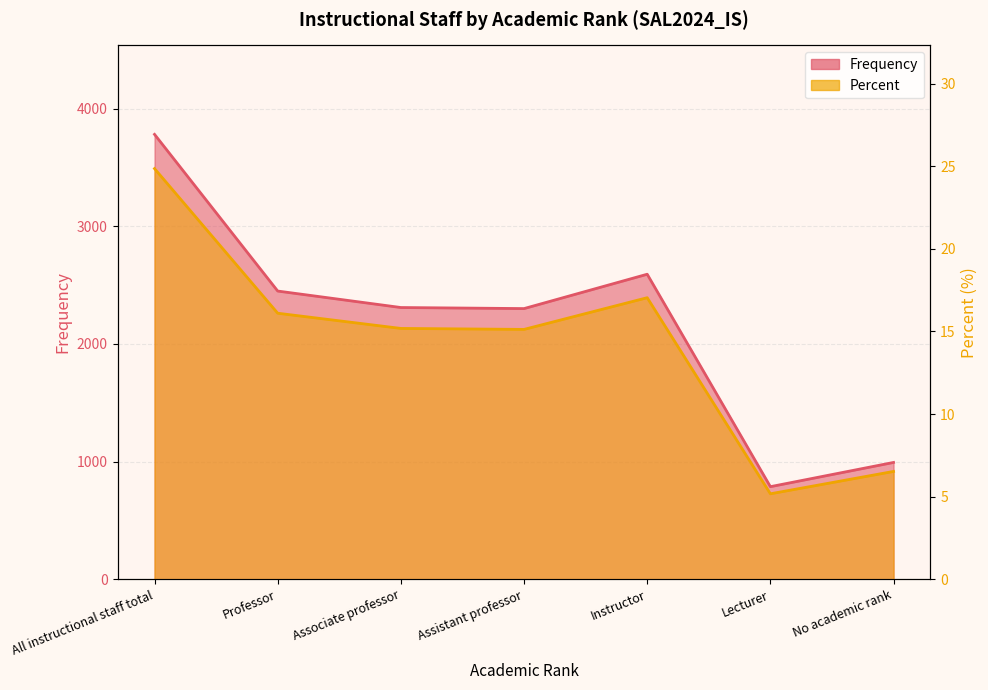

At which label does Frequency reach its minimum?

Lecturer